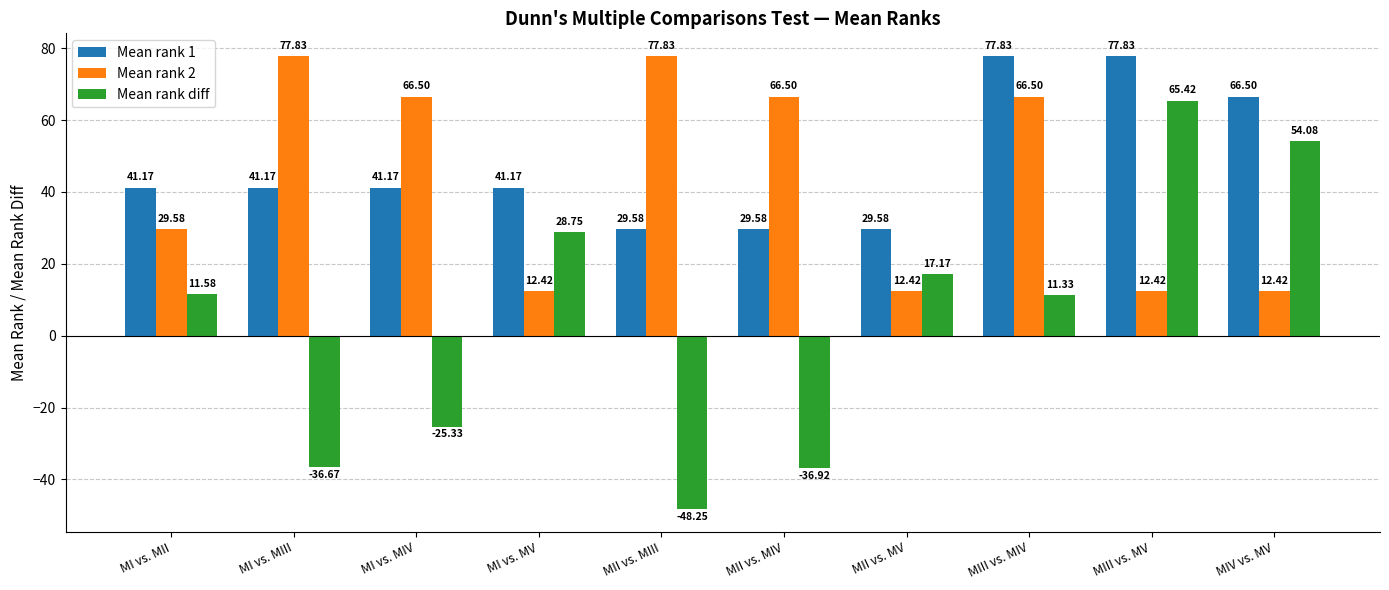

How many distinct data groups are displayed?

3